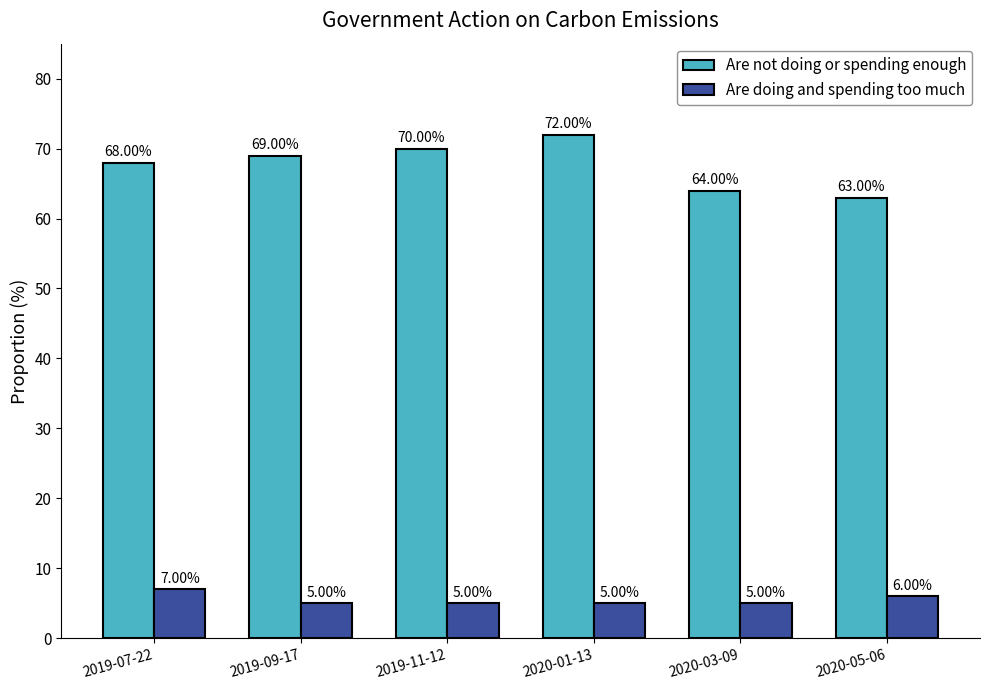

What is the lowest value of the Are not doing or spending enough series?

63.0